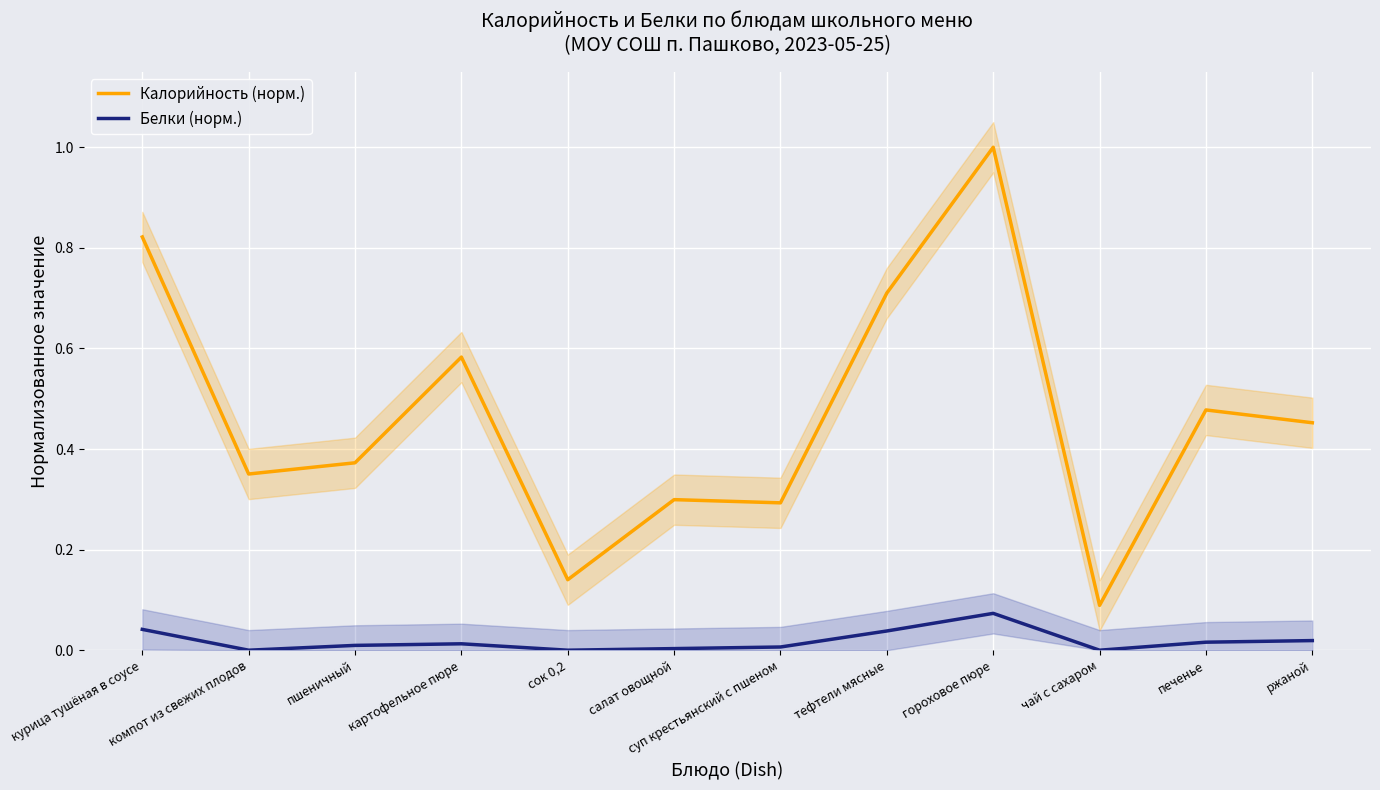

True or false: Калорийность (норм.) and Белки (норм.) cross at least once.

False